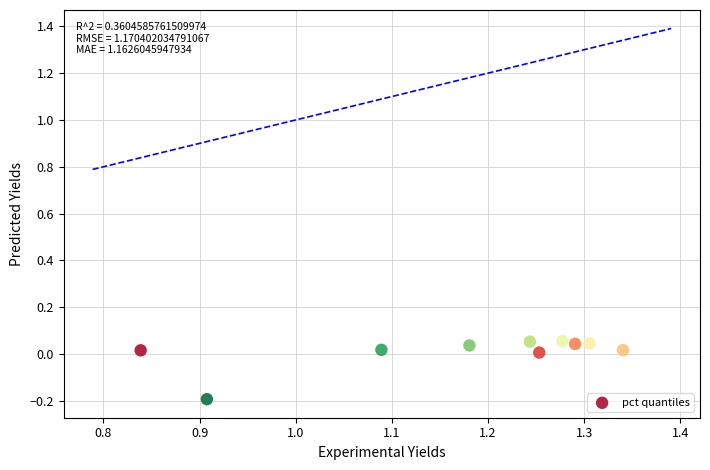

What is the average X value?

1.2